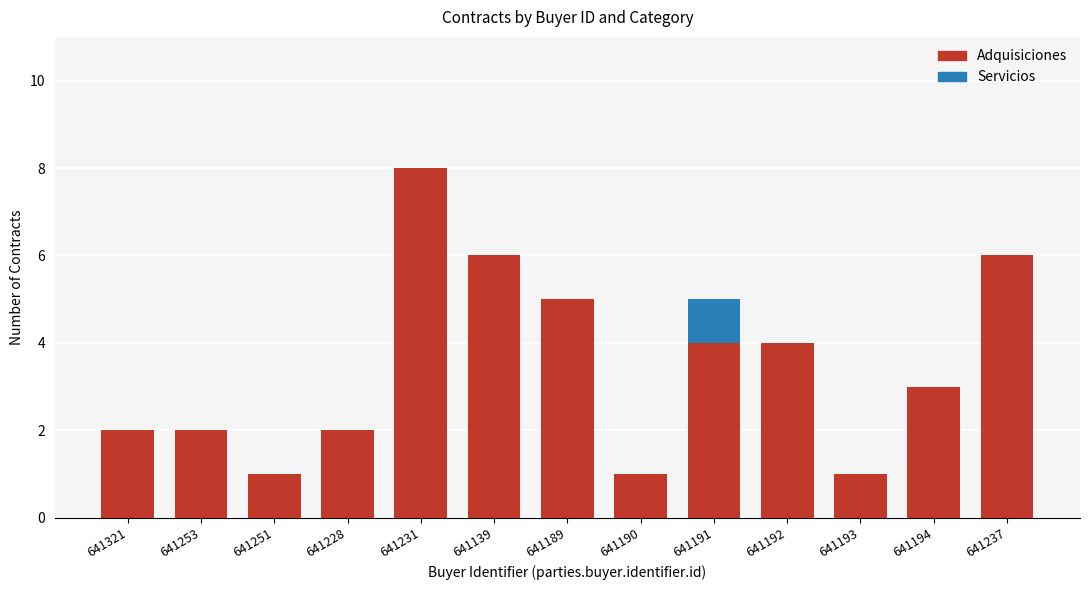

What is the sum of all Adquisiciones values?

45